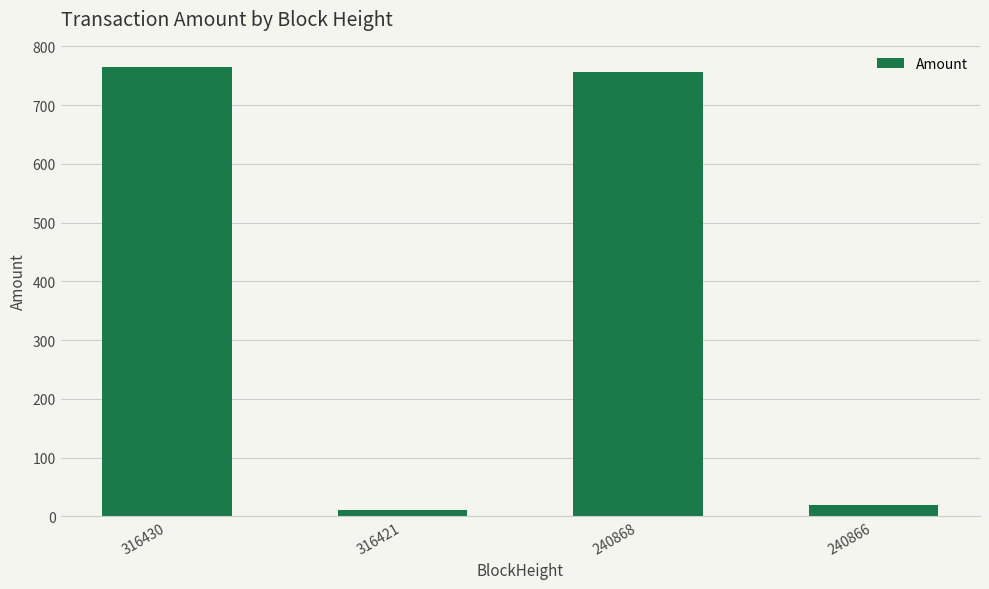

What is the smallest value displayed?

10.0